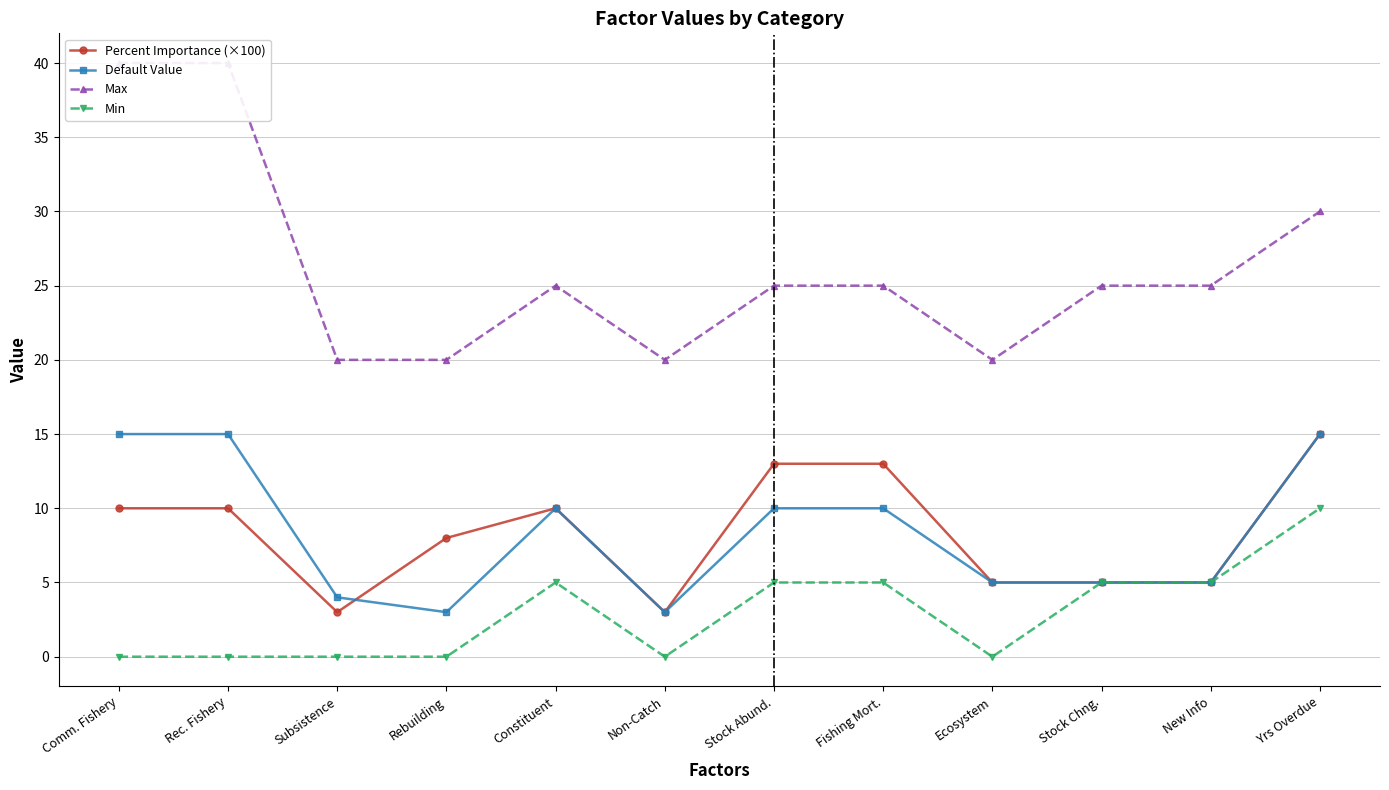

What is the difference between the highest and lowest values at Rec. Fishery?

40